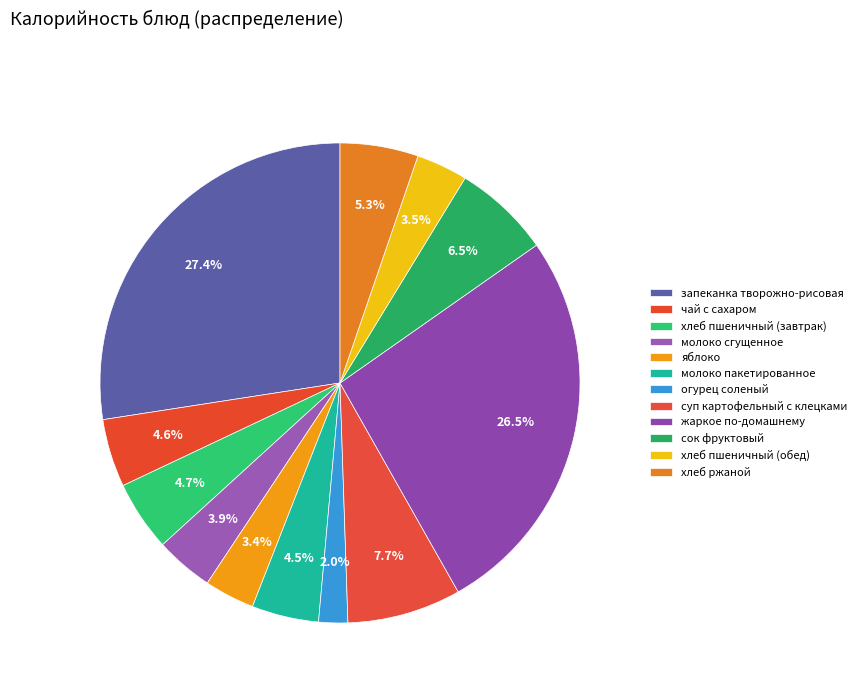

How many segments does this pie chart have?

12